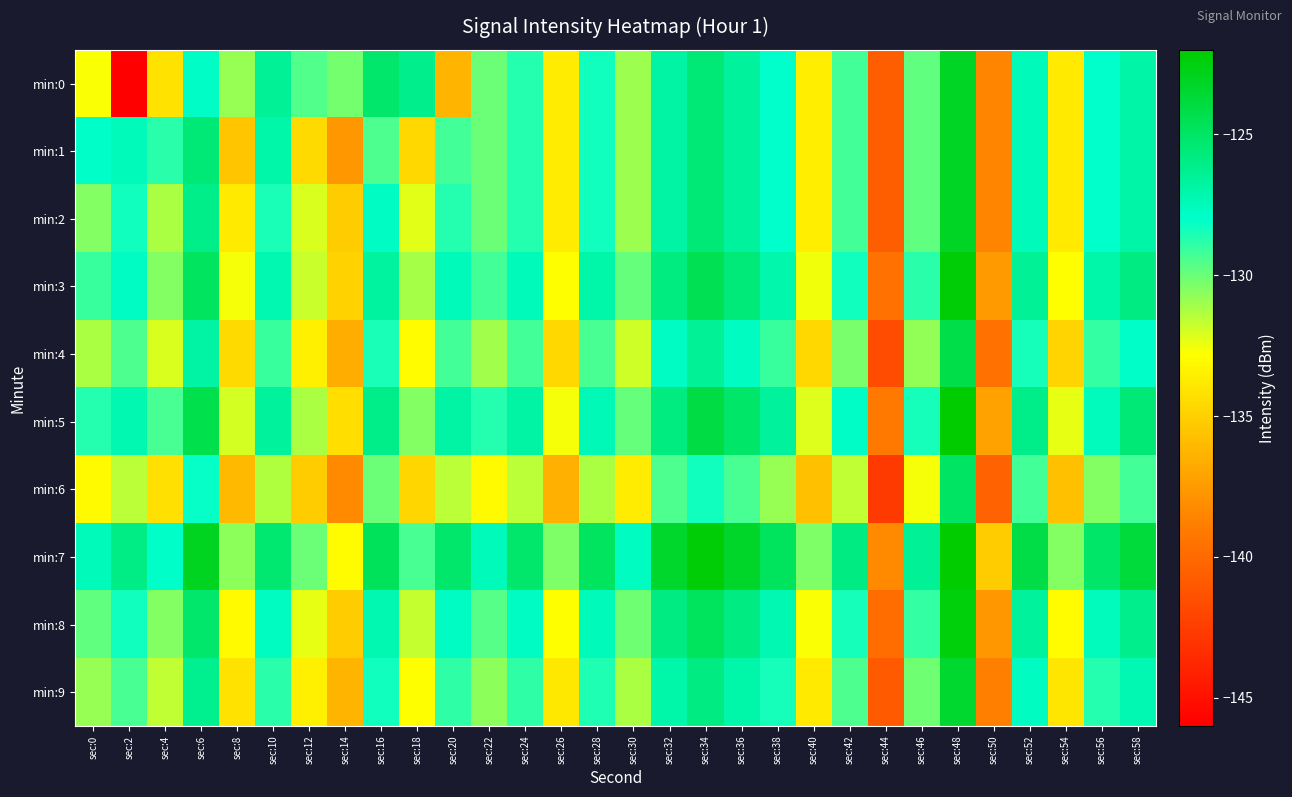

At how many categories does at least one series exceed -136?

29